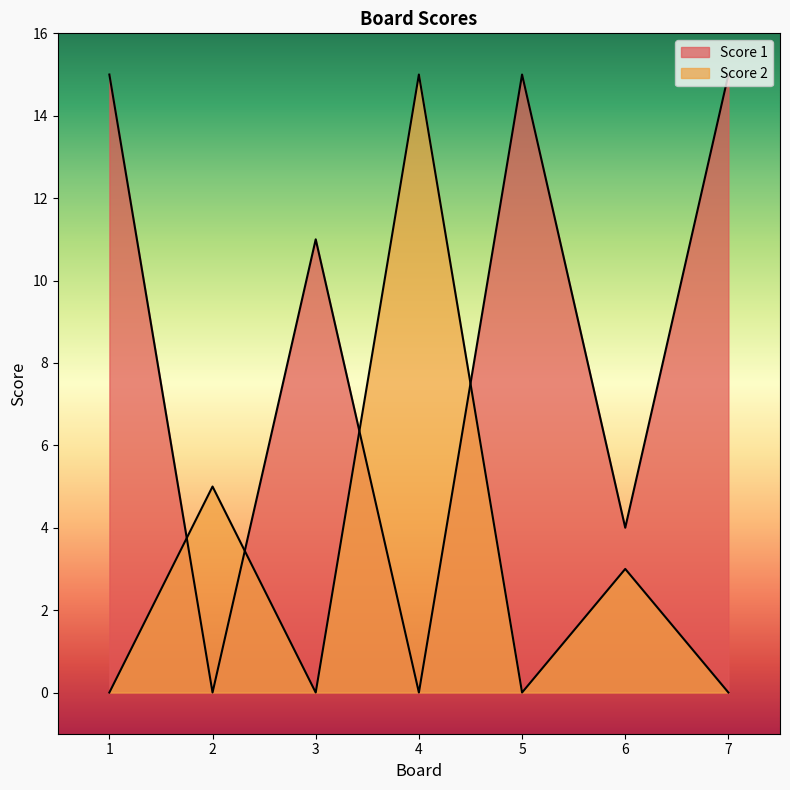

True or false: Score 1 and Score 2 intersect in this chart.

True